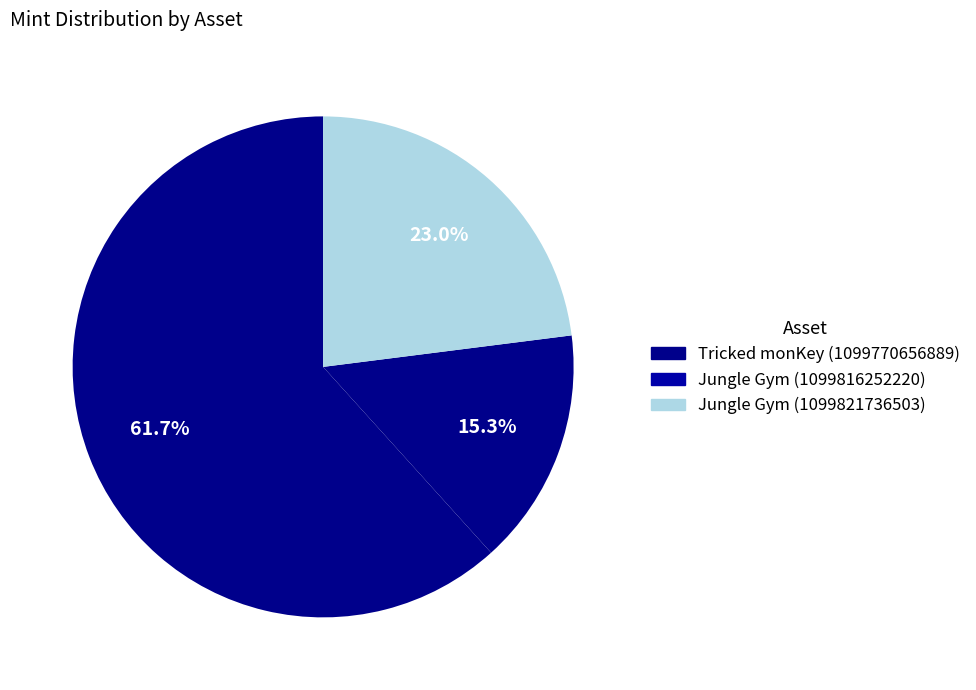

Which category has the biggest portion of the pie?

Tricked monKey (1099770656889)